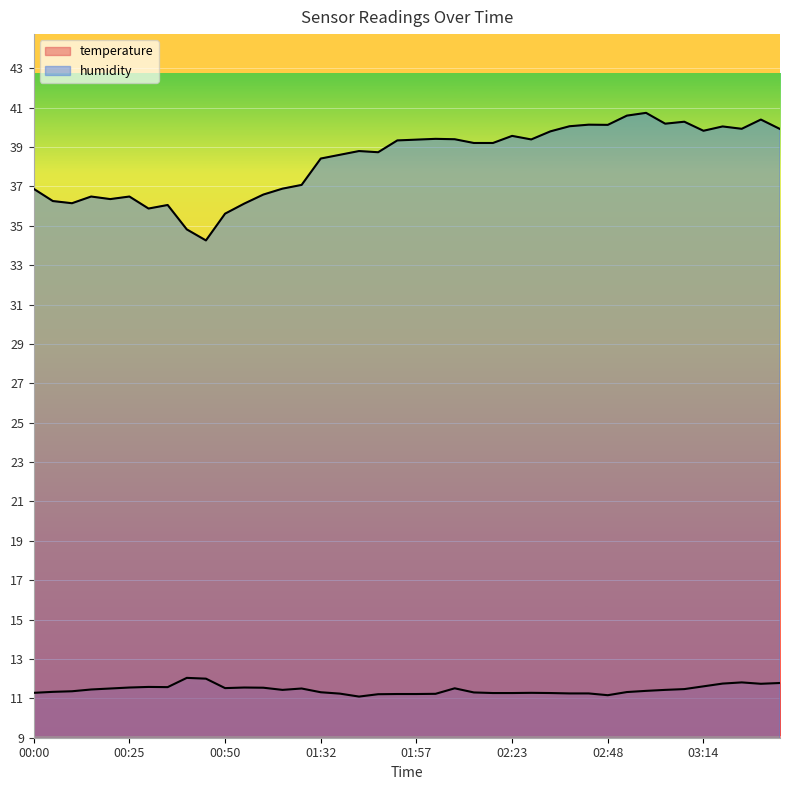

What is the minimum value for humidity?

34.3